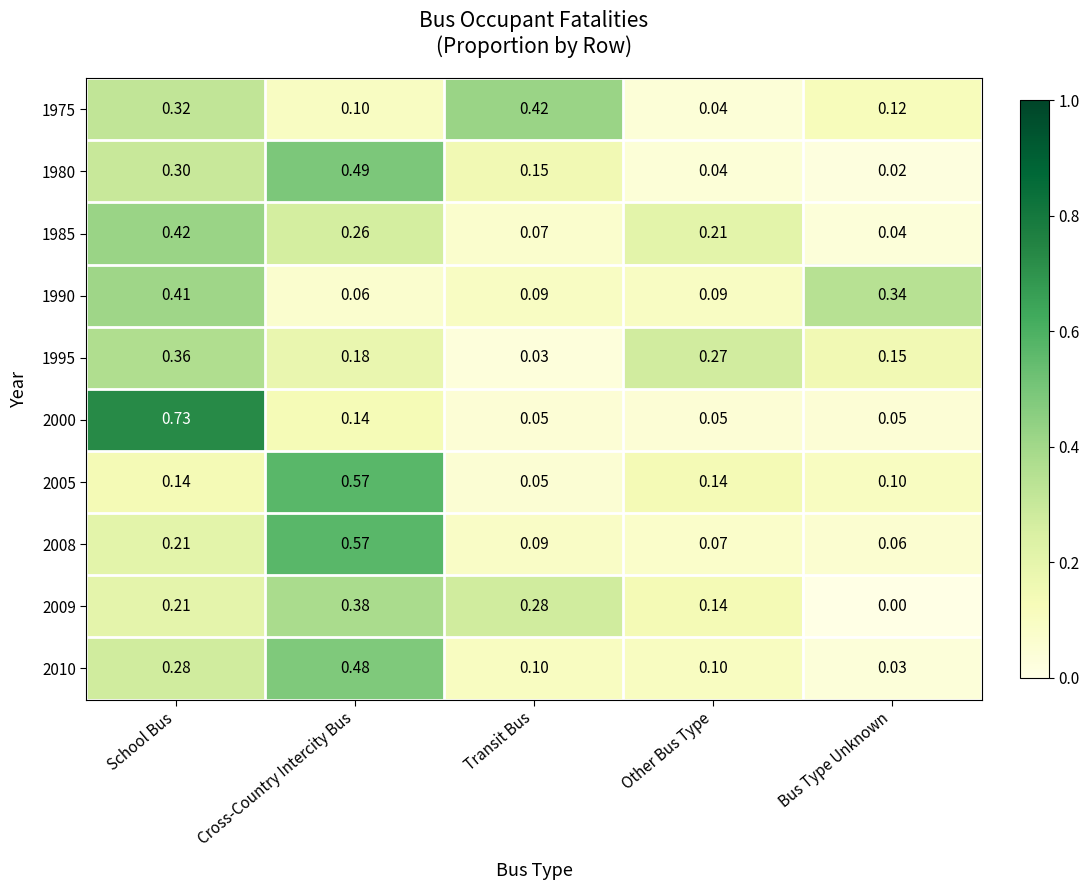

Which label corresponds to the smallest value in the chart?

Bus Type Unknown